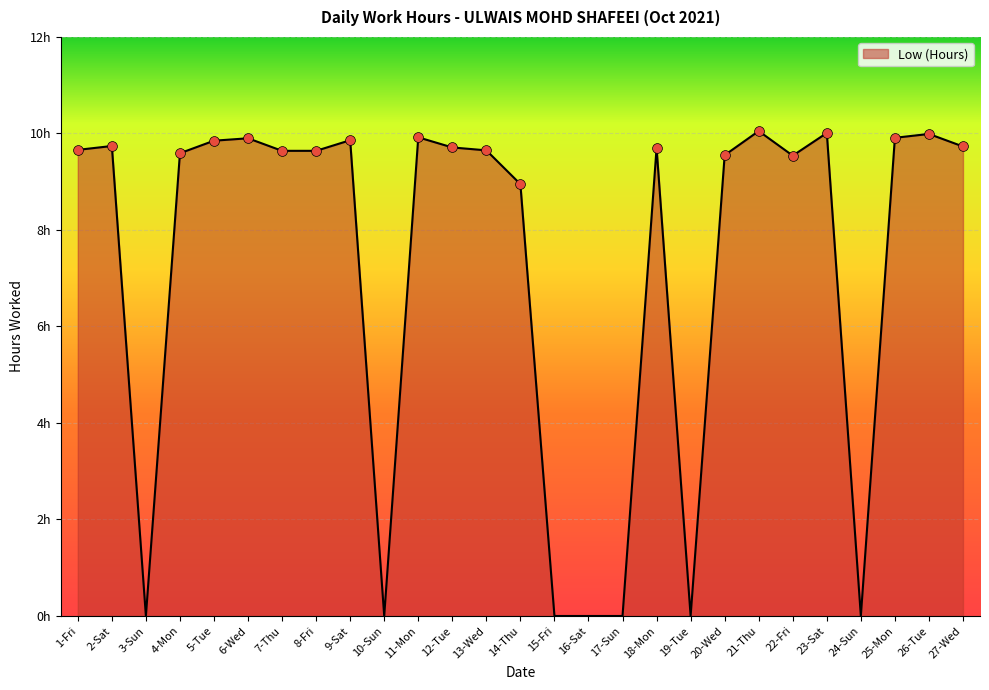

Which has a higher value, 5-Tue or 24-Sun?

5-Tue